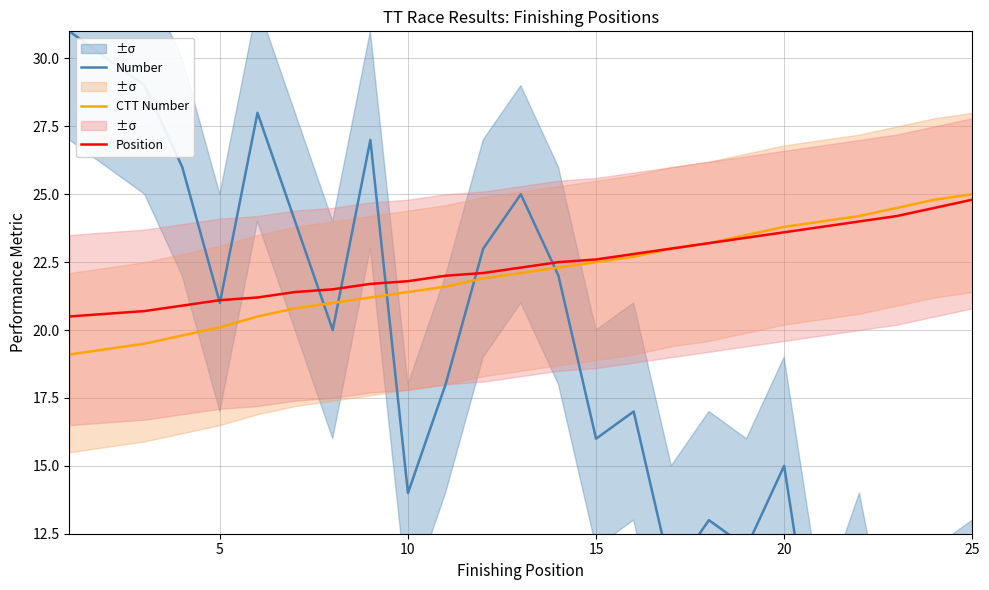

What is the sum of all Number values?

458.5